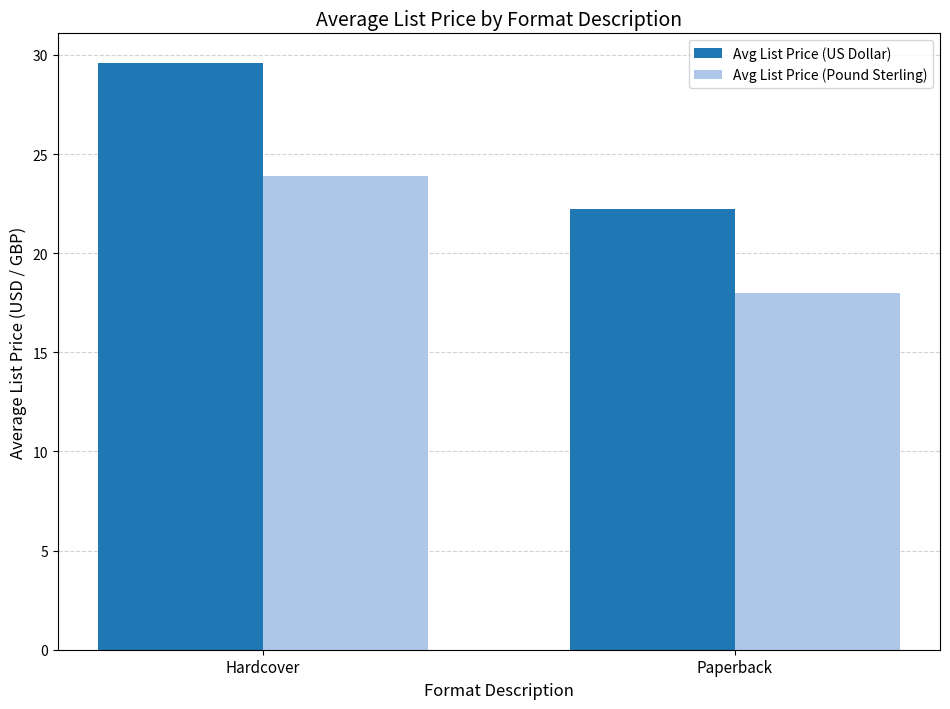

What position from the left is Paperback?

2